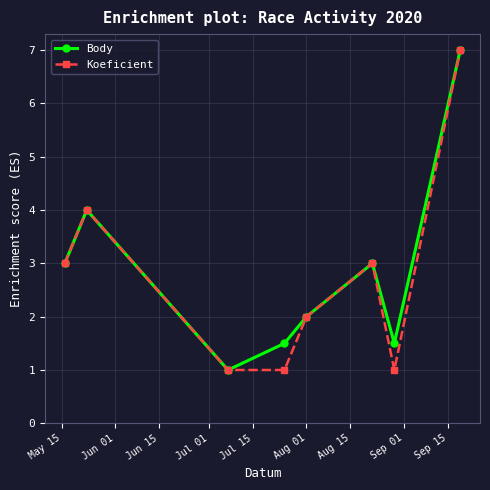

What is the lowest value of the Koeficient series?

1.0